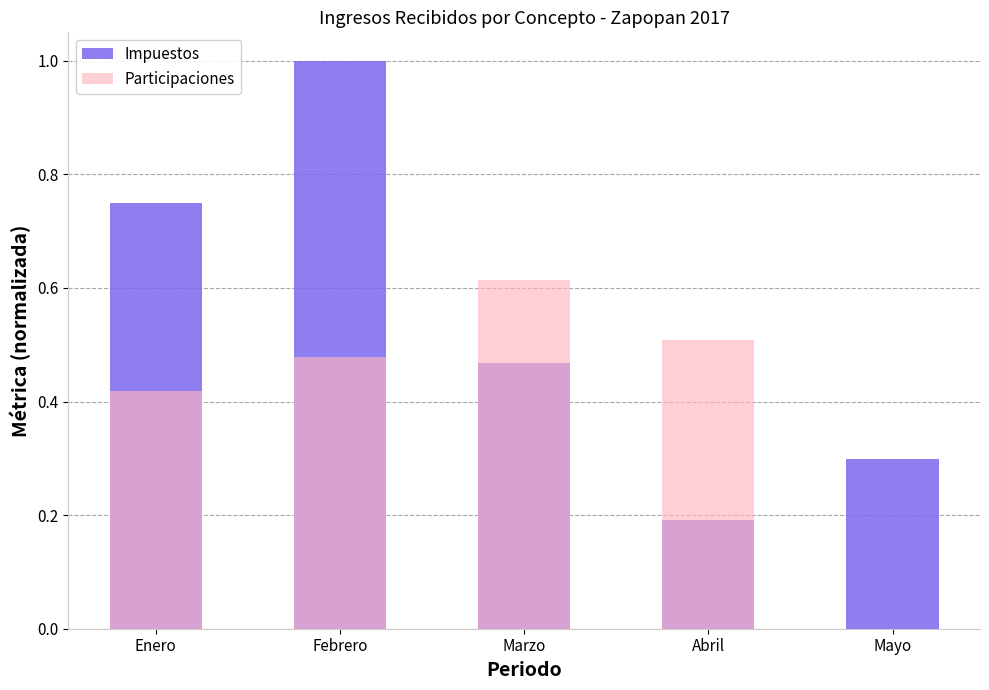

What is the difference between the maximum and minimum values in the Participaciones series?

0.6